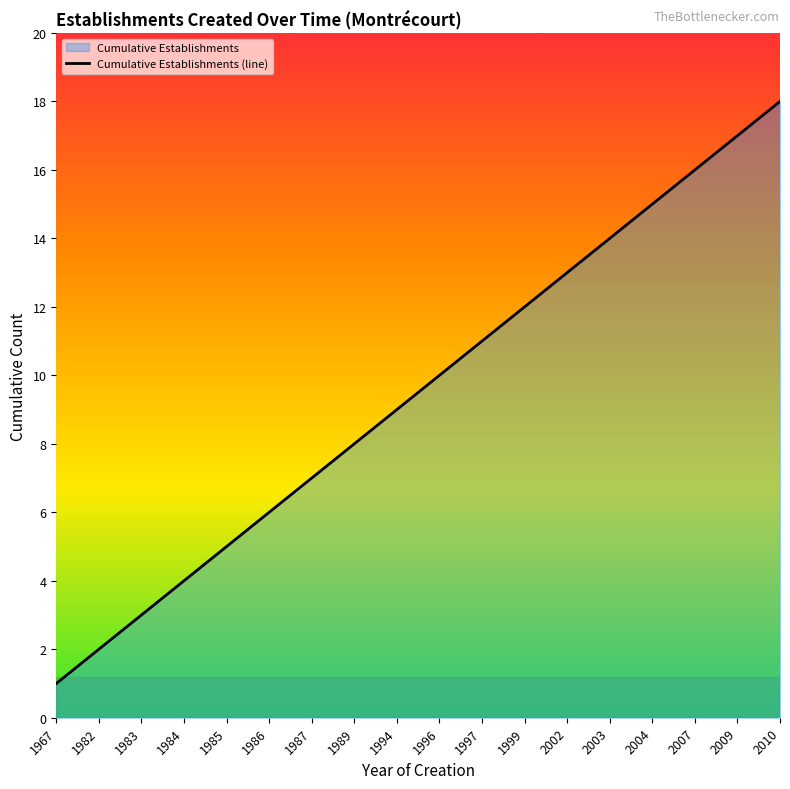

True or false: the data has more than 2 interior local peaks.

False